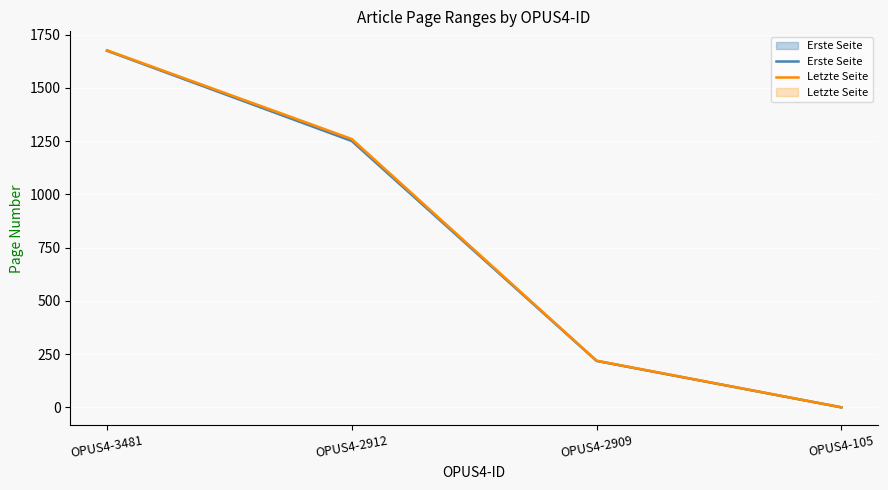

True or false: Erste Seite has more than 1 interior local peaks.

False